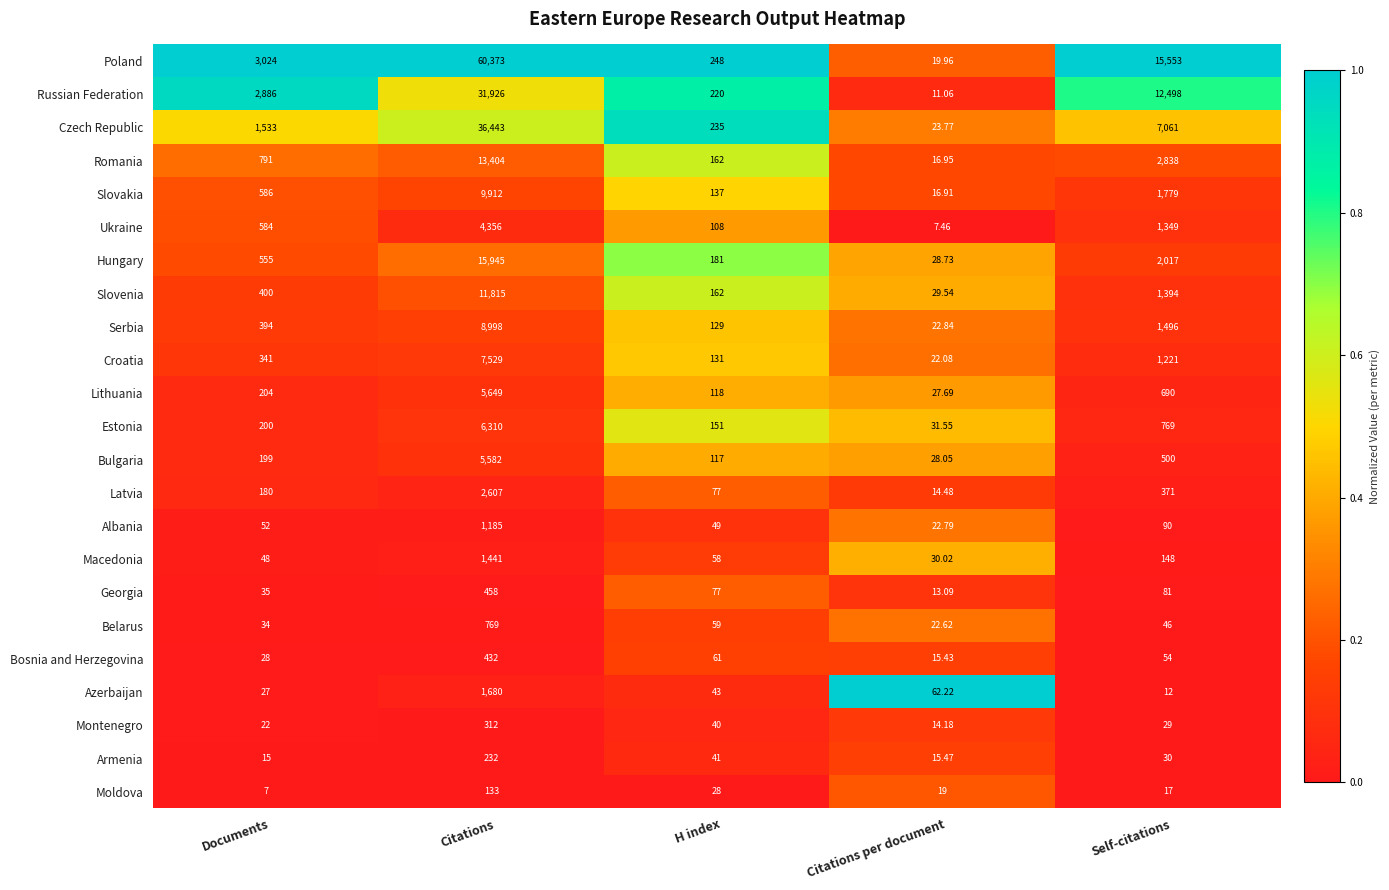

Where is Georgia nearest to the value 235?

Self-citations